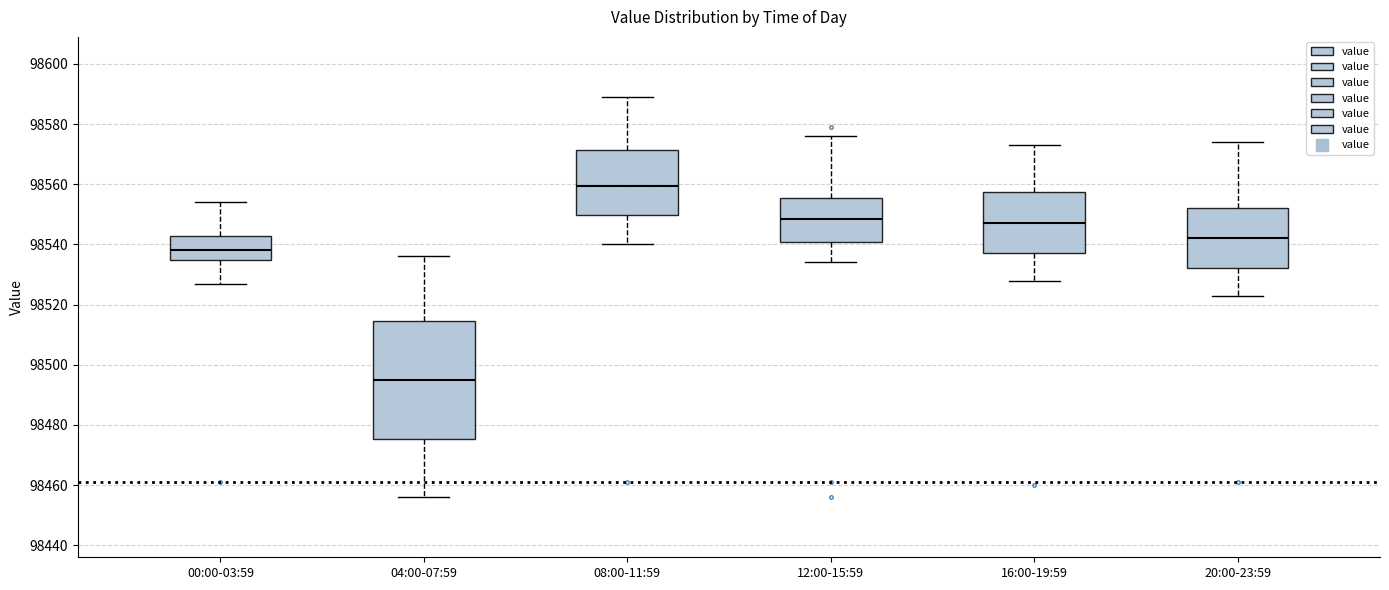

Which box's median line is the lowest?

04:00-07:59